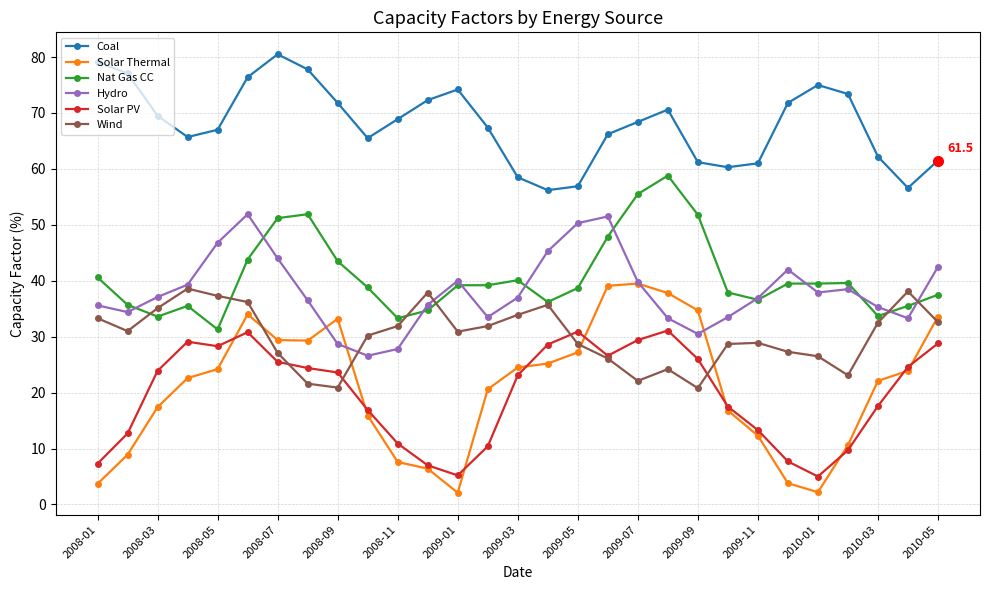

Which series has the largest total across all categories?

Coal